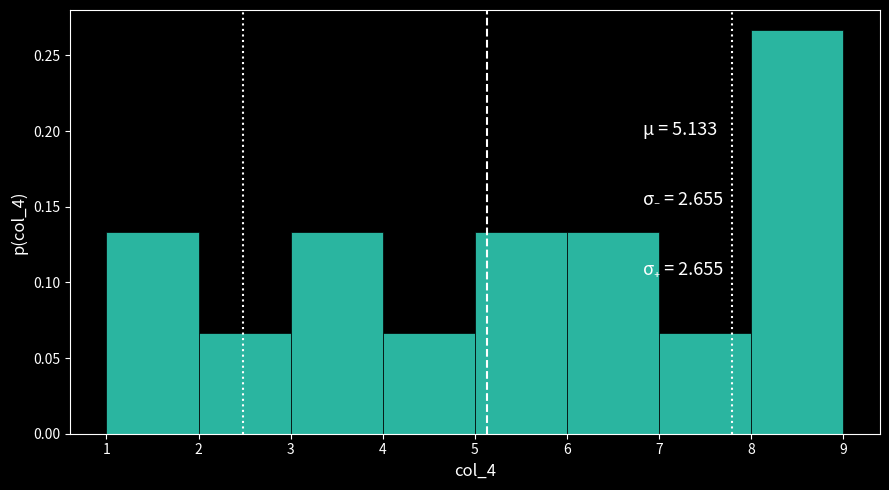

Reading left to right, transcribe this chart: for each bar, give the range it covers on the x-axis and its height. The values are not printed on the chart, so give them approximately, as read against the axis.

1 to 2: 0.135
2 to 3: 0.065
3 to 4: 0.135
4 to 5: 0.065
5 to 6: 0.135
6 to 7: 0.135
7 to 8: 0.065
8 to 9: 0.265